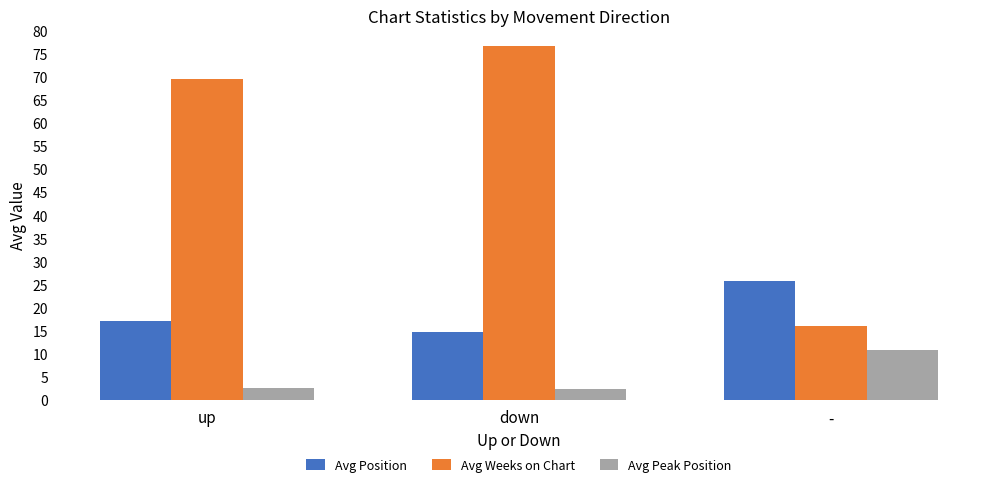

Rank the categories by Avg Position value from lowest to highest.

down, up, -